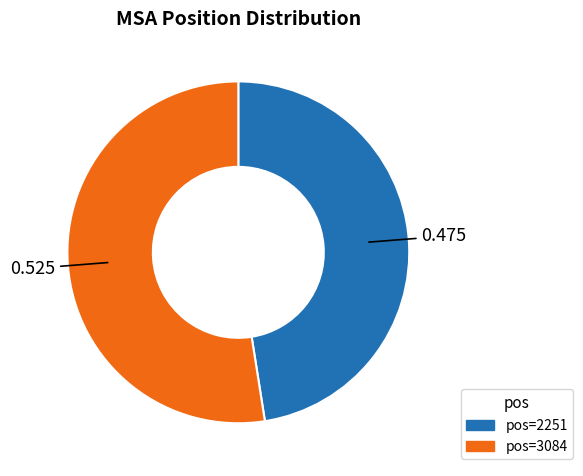

Does any single category account for the majority?

Yes